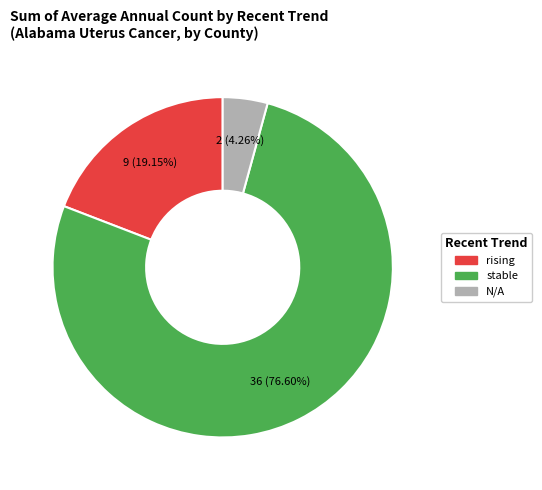

True or false: stable accounts for 77% of the total.

True